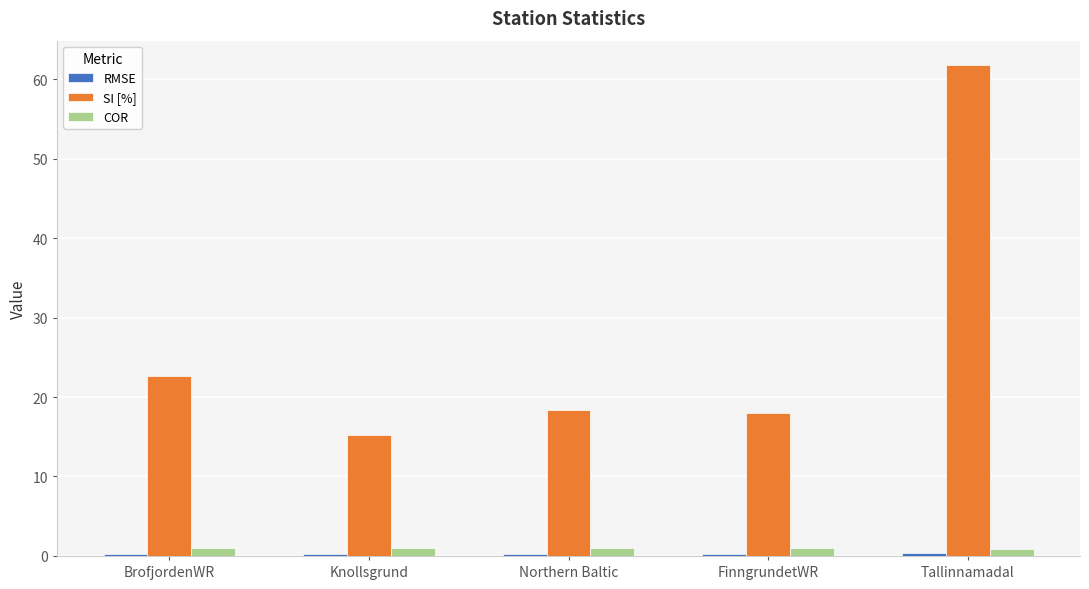

Which series has the widest spread of values?

SI [%]